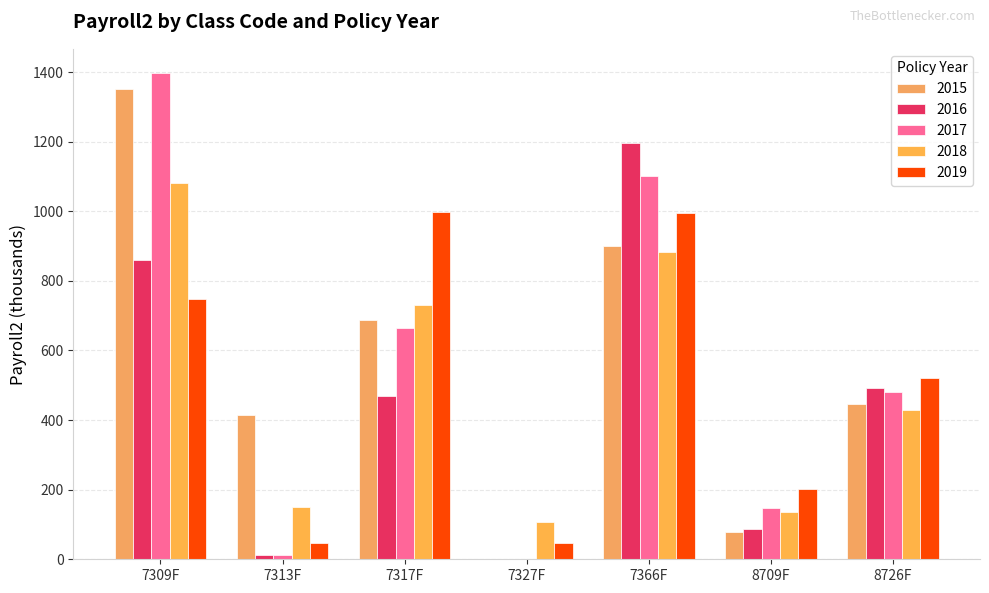

What is the label of the 7th bar from the left?

8726F